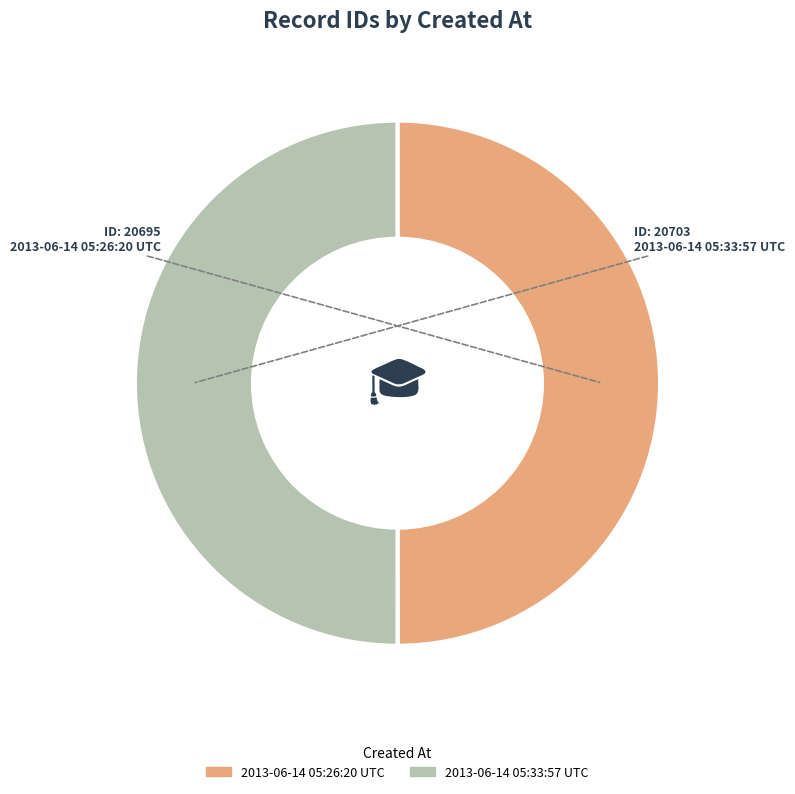

Is the sum of 2013-06-14 05:33:57 UTC and 2013-06-14 05:26:20 UTC greater than half?

Yes